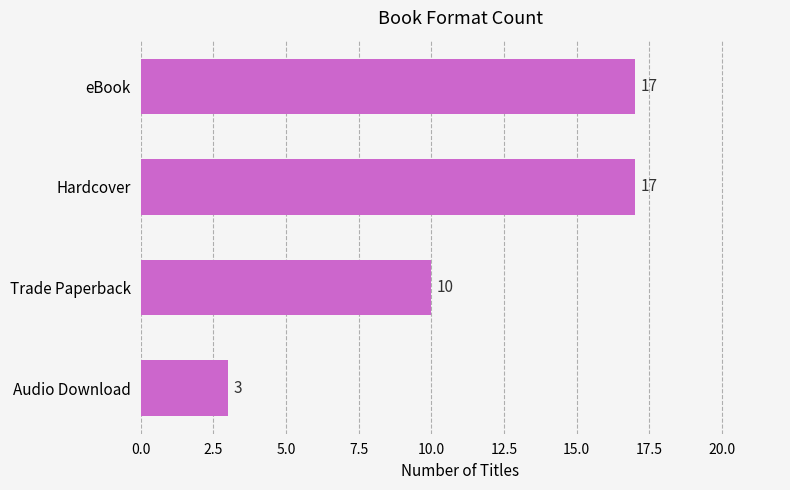

Reading top to bottom, what are all the values shown in this chart?

17	17	10	3